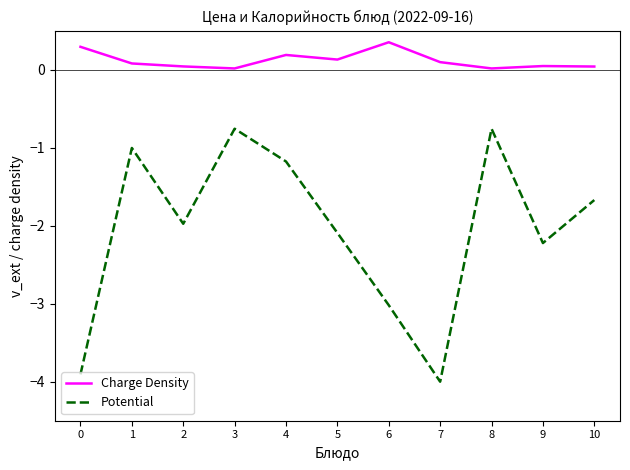

Count the number of data series in this chart.

2